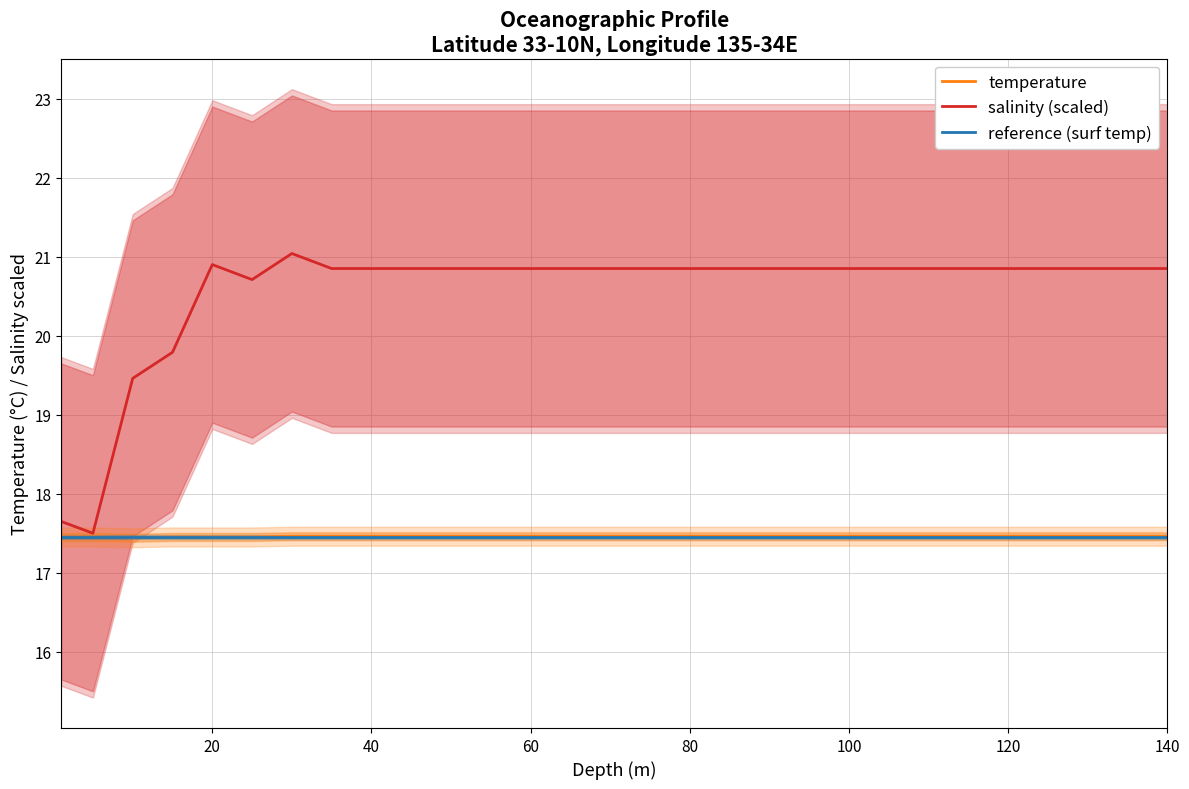

Read the salinity (scaled) value at 40.

20.9